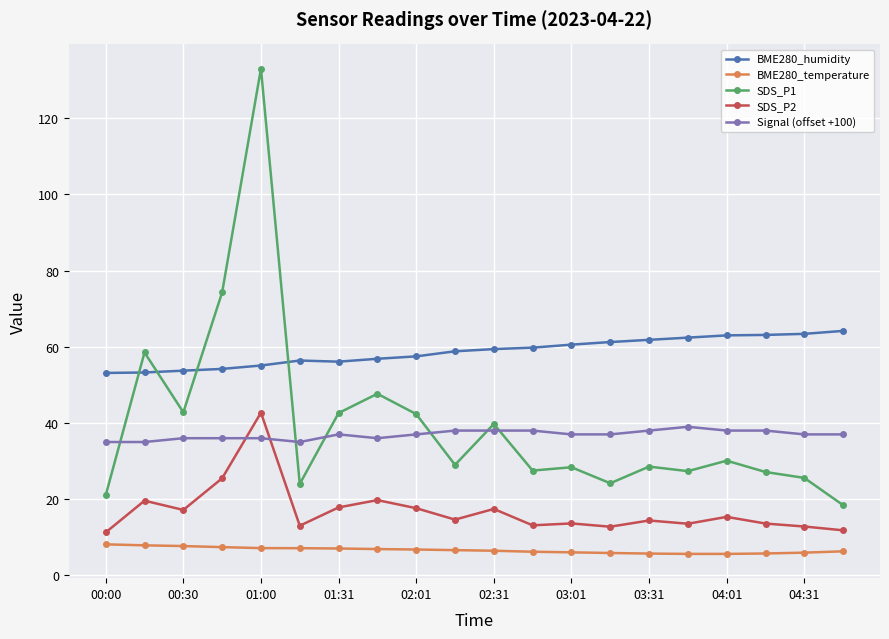

What is the difference between the maximum and minimum values in the SDS_P1 series?

114.6